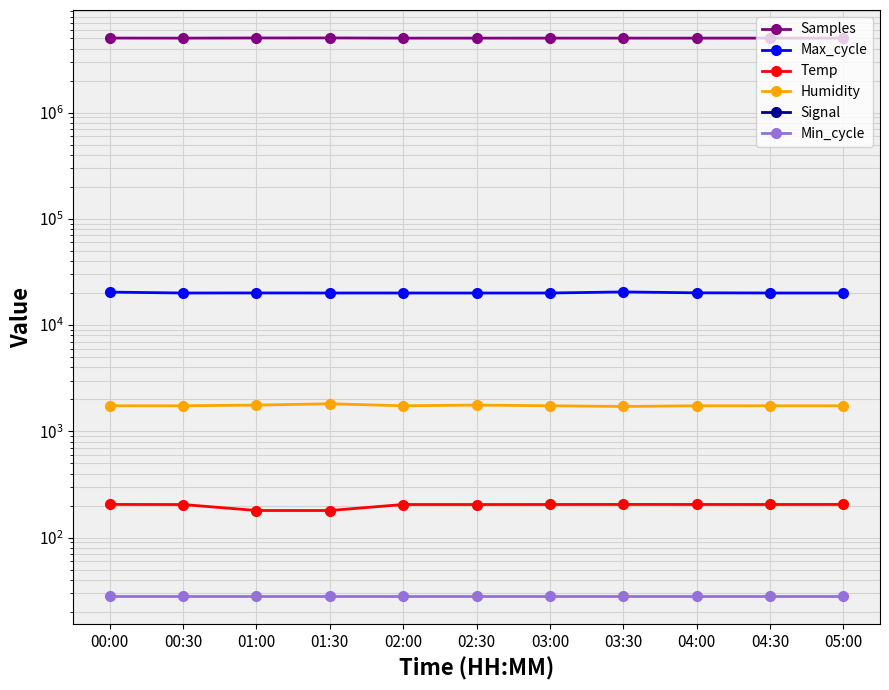

What are all the series names shown in the legend?

Samples, Max_cycle, Temp, Humidity, Signal, Min_cycle